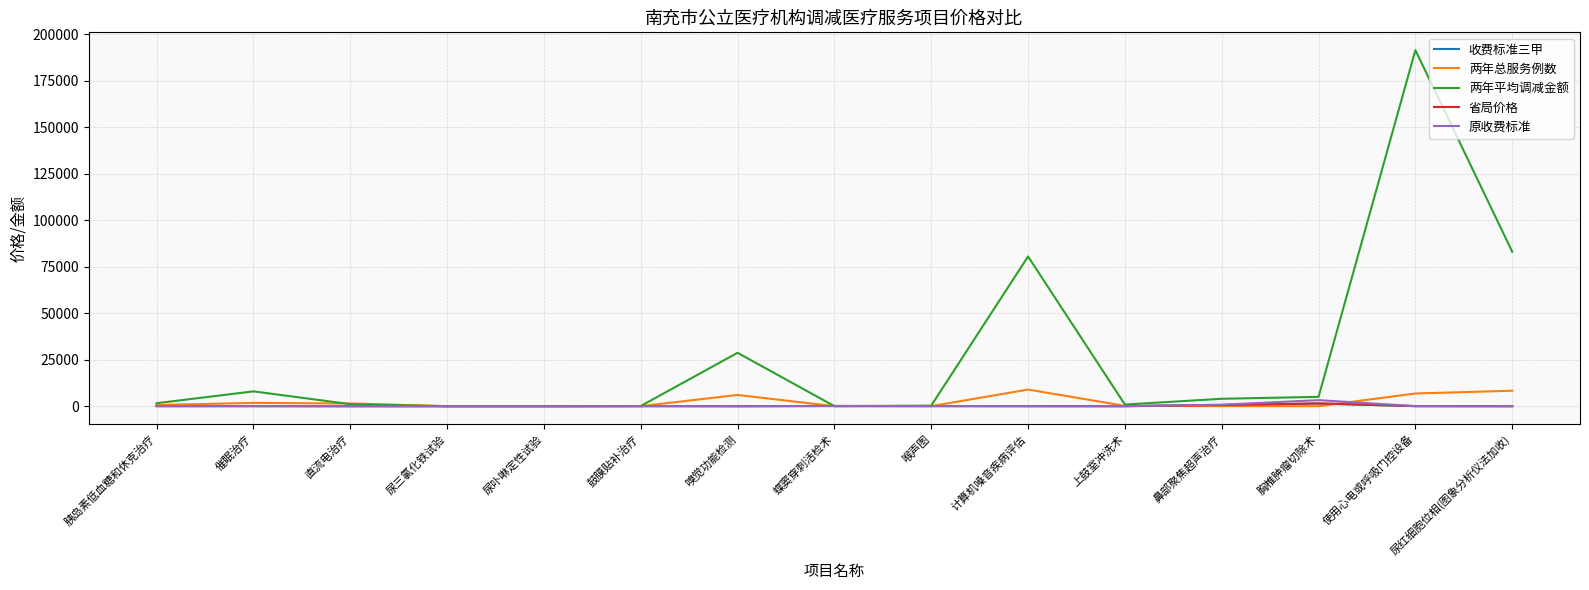

Which series has the widest spread of values?

两年平均调减金额